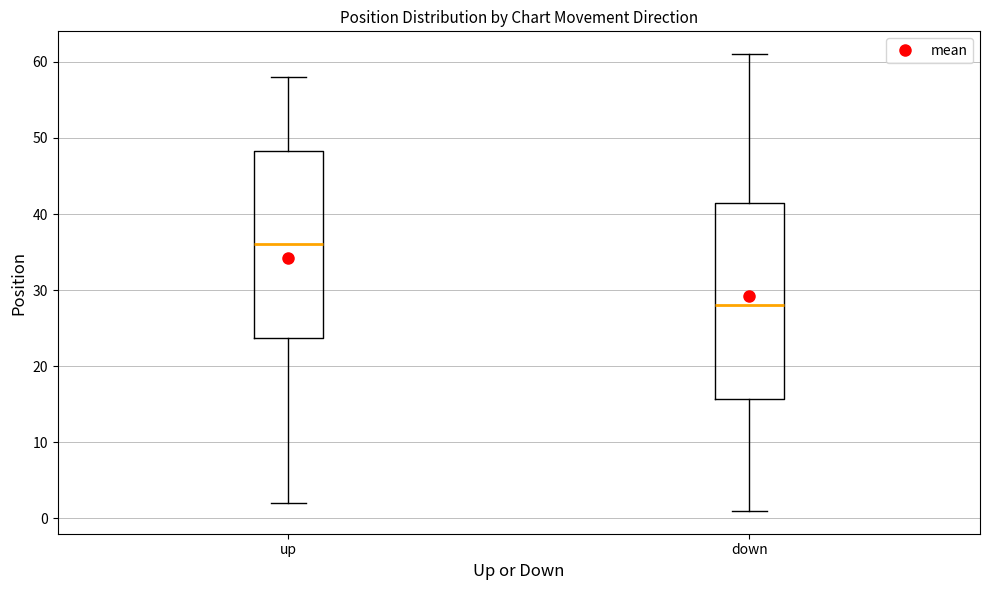

Reading left to right, read every box against the y-axis: the position of its median line, the range the box covers, and the ends of its whiskers. The values are not printed on the chart, so give them approximately, as read against the axis.

up: median 36, box 24 to 48, whiskers 2 to 58
down: median 28, box 16 to 42, whiskers 1 to 61